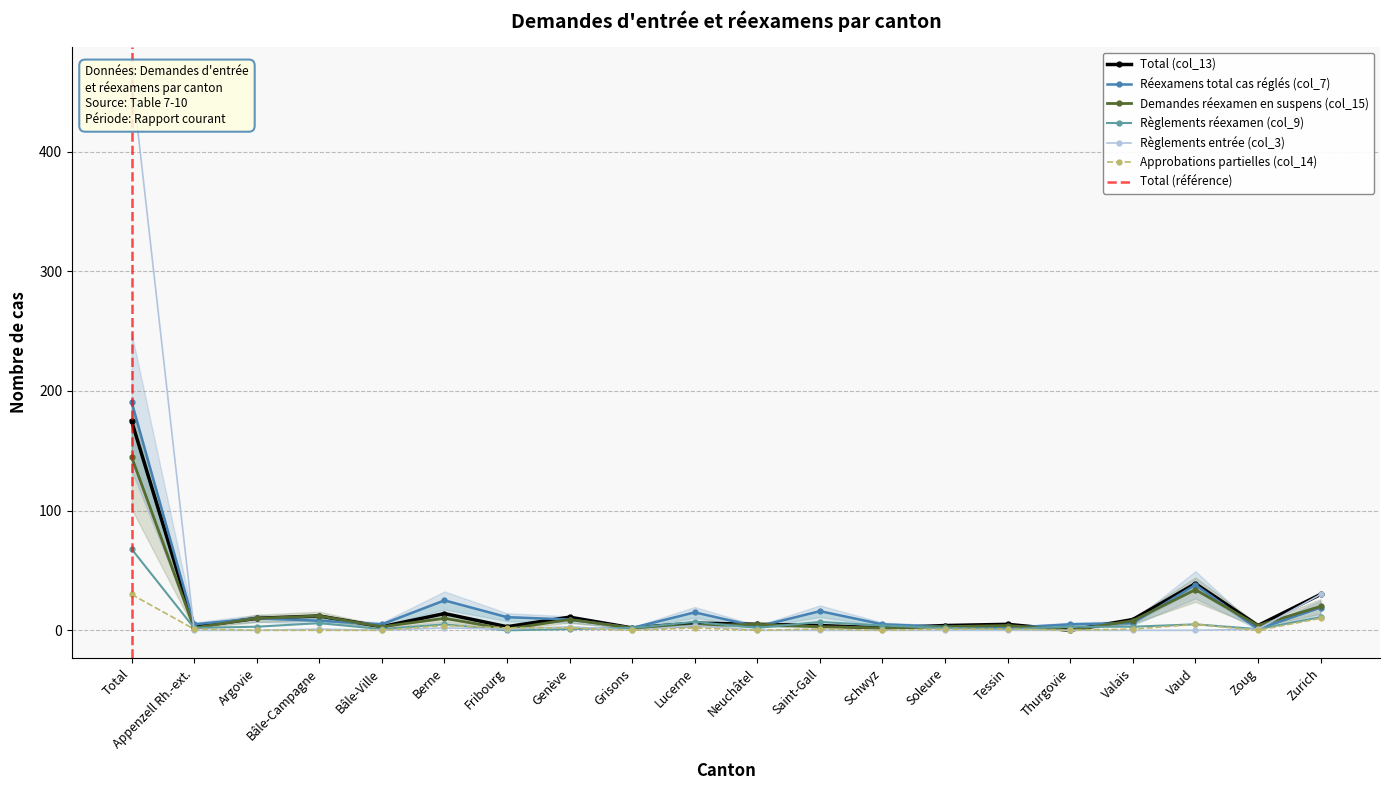

True or false: Demandes réexamen en suspens (col_15) and Total (col_13) intersect in this chart.

False